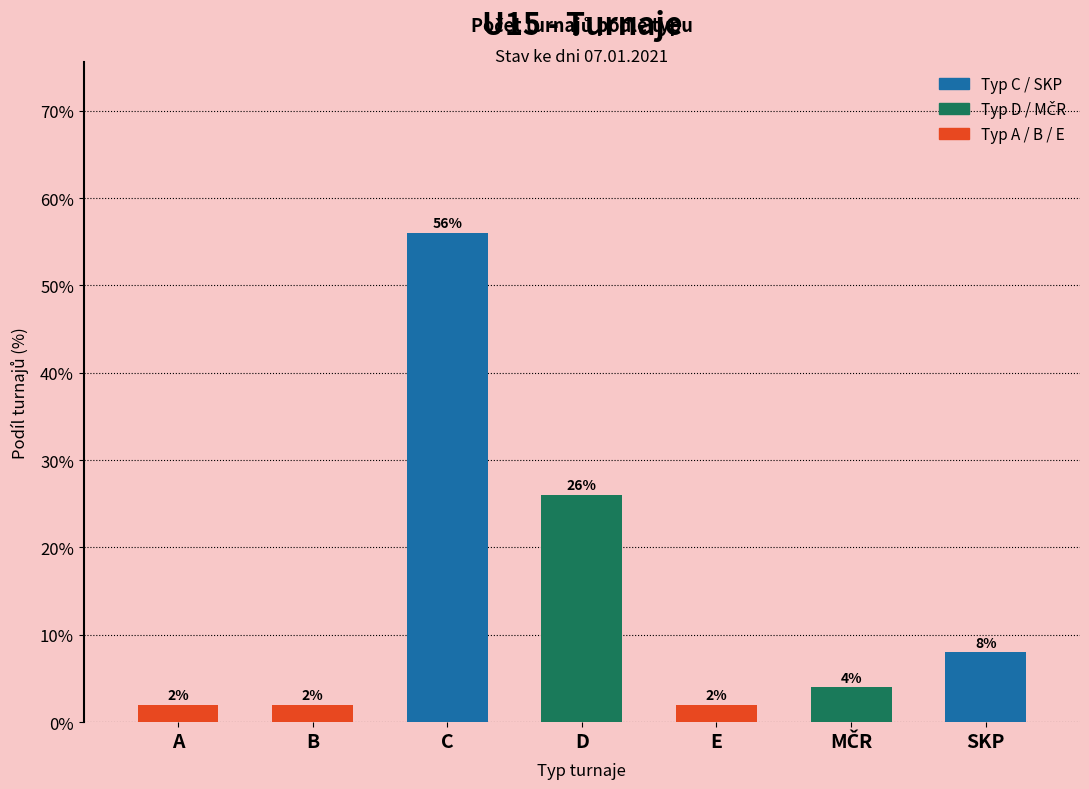

Reading right to left, extract all data points from this chart.

8.0	4.0	2.0	26.0	56.0	2.0	2.0